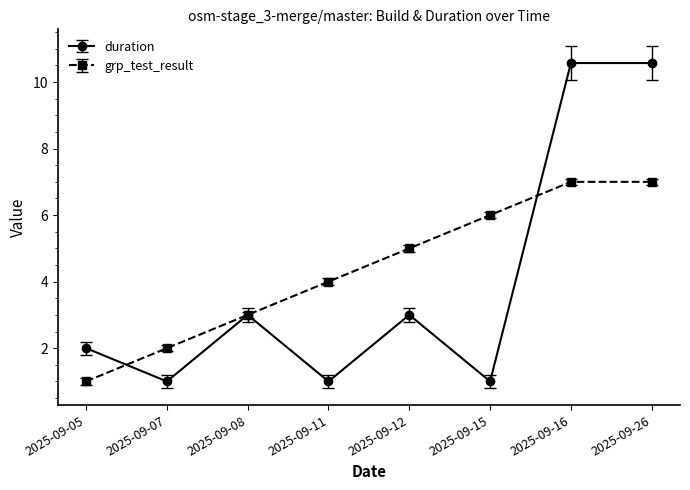

What is the difference between the second highest and second lowest values in the duration series?

9.6